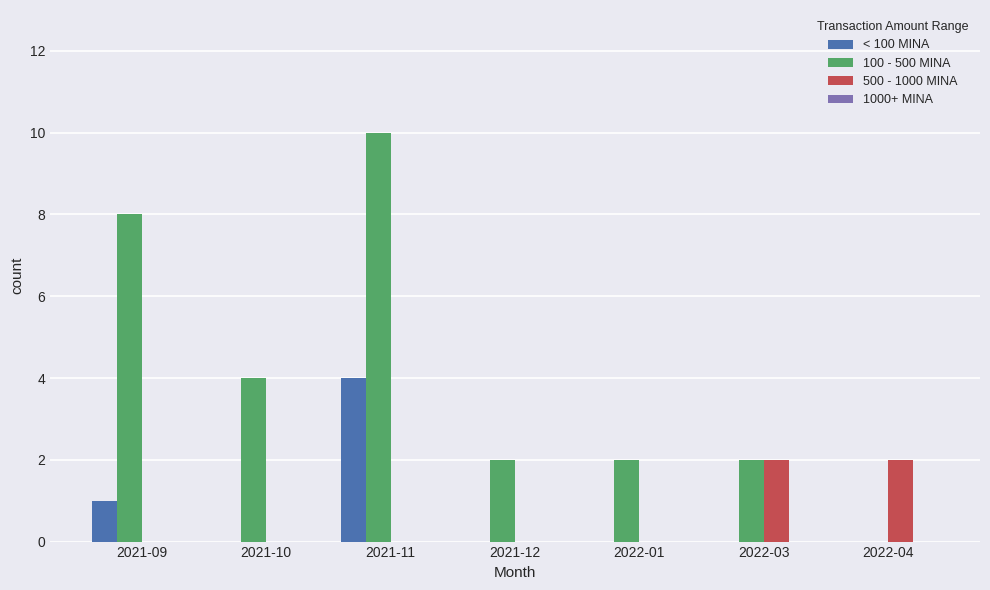

Is the value of 500 - 1000 MINA at 2021-09 greater than the value of 100 - 500 MINA at 2022-01?

No